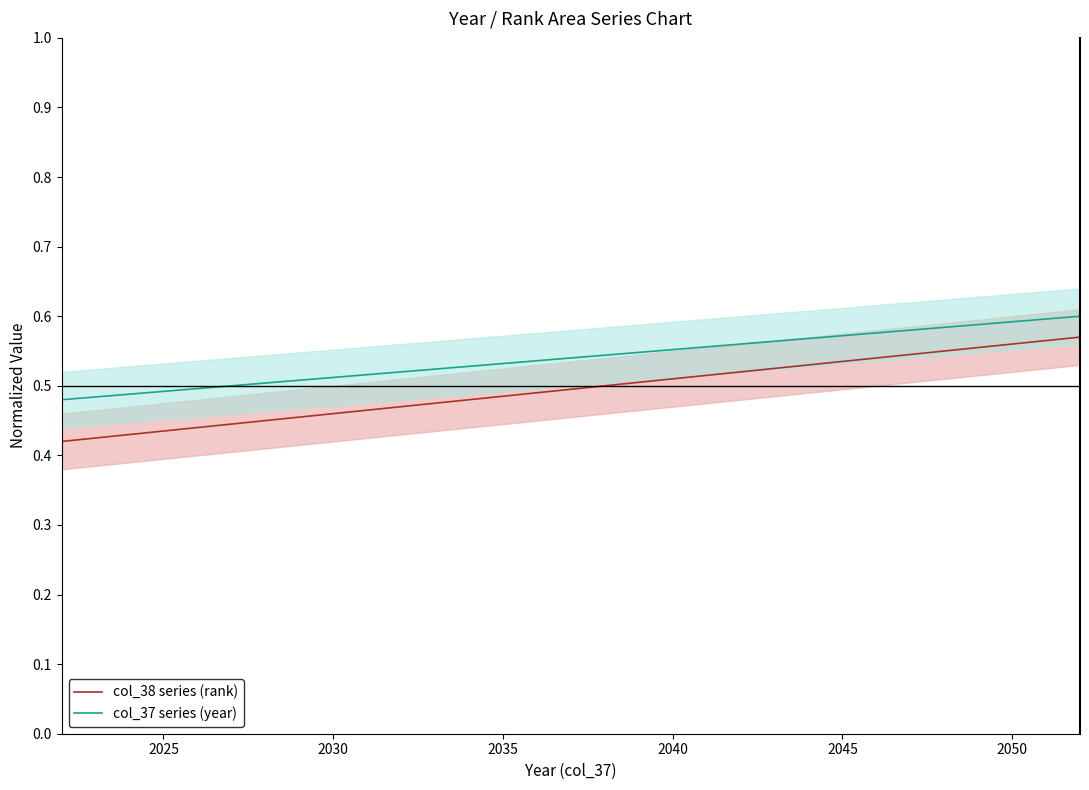

Reading left to right, what are all the values shown in this chart?

col_38 series (rank): 0.4	0.4	0.4	0.4	0.4	0.4	0.4	0.5	0.5	0.5	0.5	0.5	0.5	0.5	0.5	0.5	0.5	0.5	0.5	0.5	0.5	0.5	0.5	0.5	0.5	0.5	0.6	0.6	0.6	0.6	0.6
col_37 series (year): 0.5	0.5	0.5	0.5	0.5	0.5	0.5	0.5	0.5	0.5	0.5	0.5	0.5	0.5	0.5	0.5	0.5	0.5	0.6	0.6	0.6	0.6	0.6	0.6	0.6	0.6	0.6	0.6	0.6	0.6	0.6